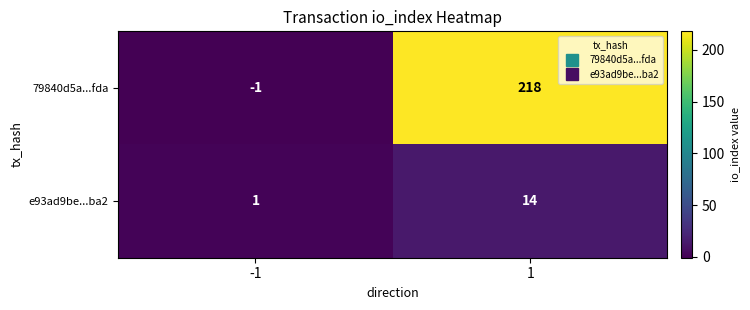

What is the greatest value displayed?

218